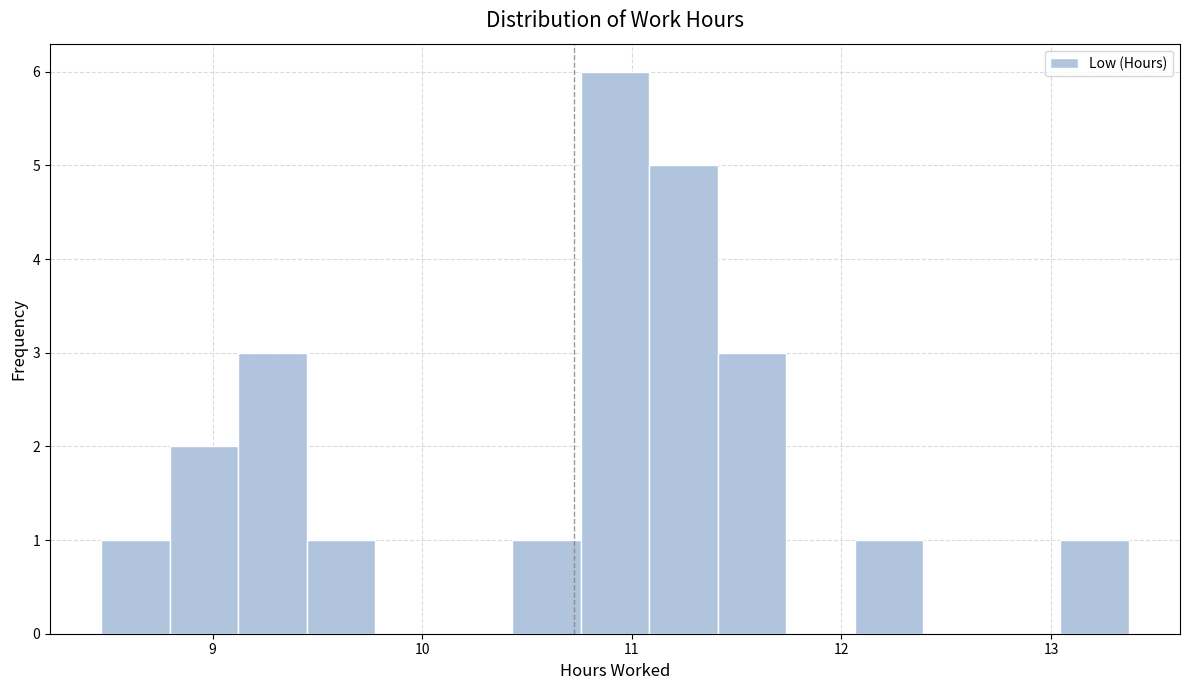

Read against the x-axis, roughly where is the centre of the tallest bar?

10.9